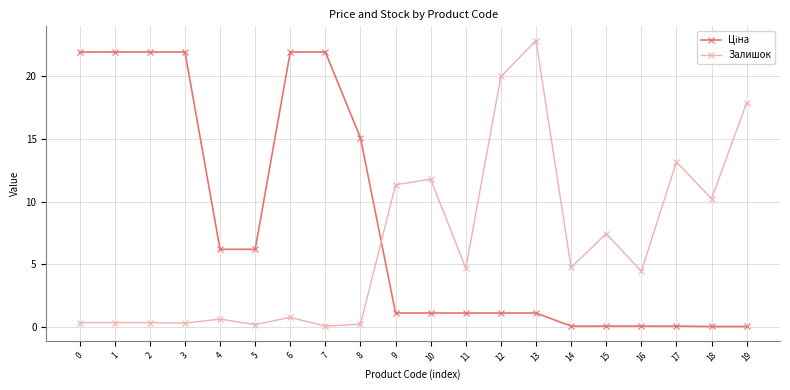

What is the sum of all Залишок values?

131.7